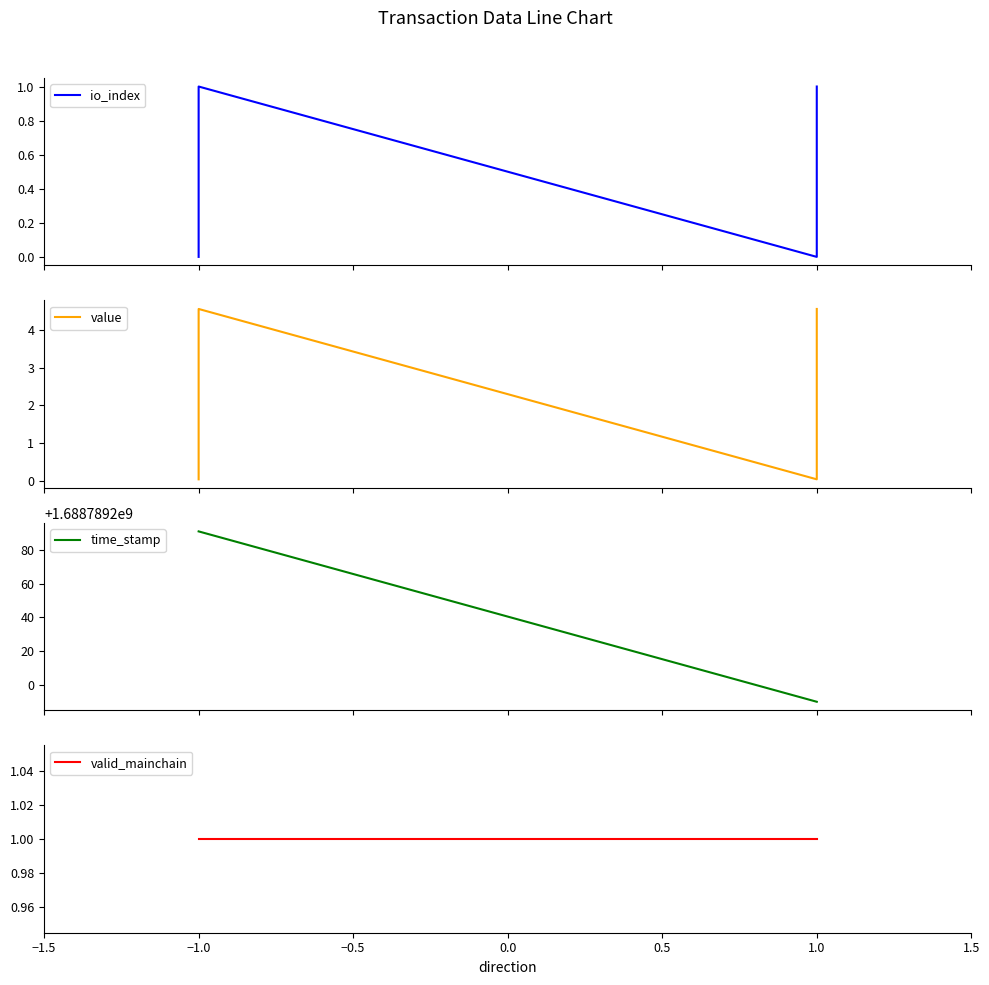

True or false: io_index and time_stamp intersect in this chart.

False